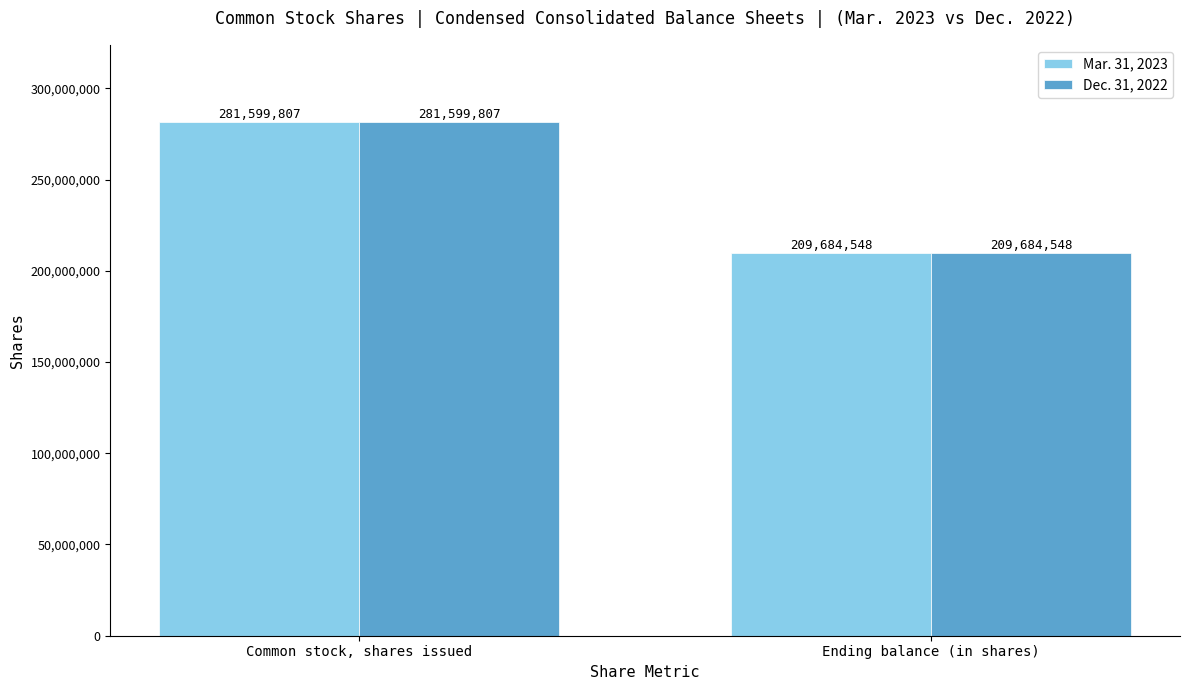

Count the number of categories in the chart.

2